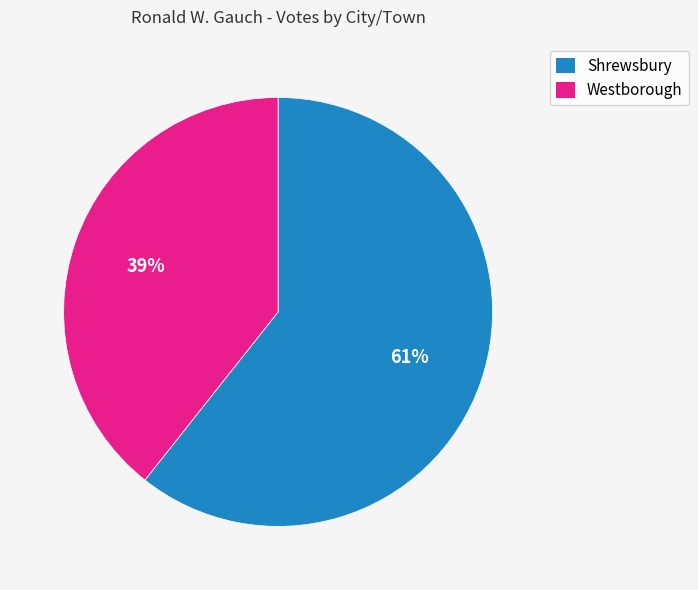

Between Westborough and Shrewsbury, which is larger?

Shrewsbury